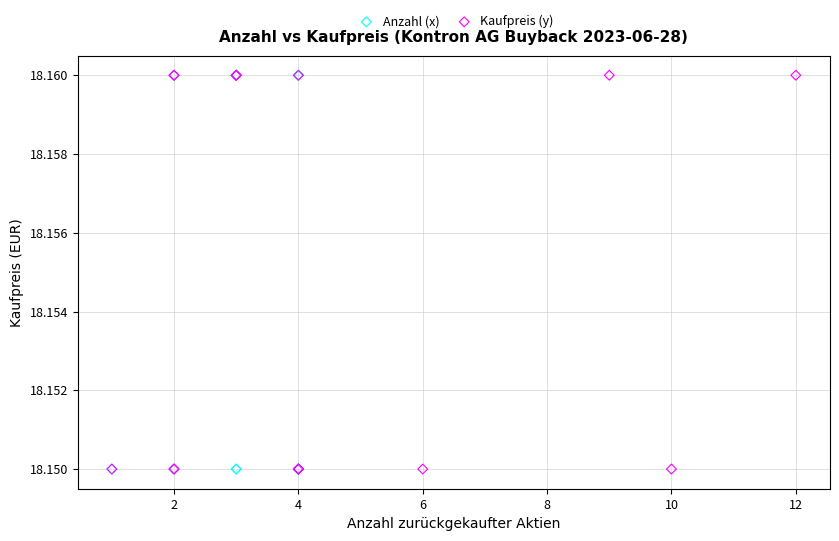

What are all the series names shown in the legend?

Anzahl (x), Kaufpreis (y)